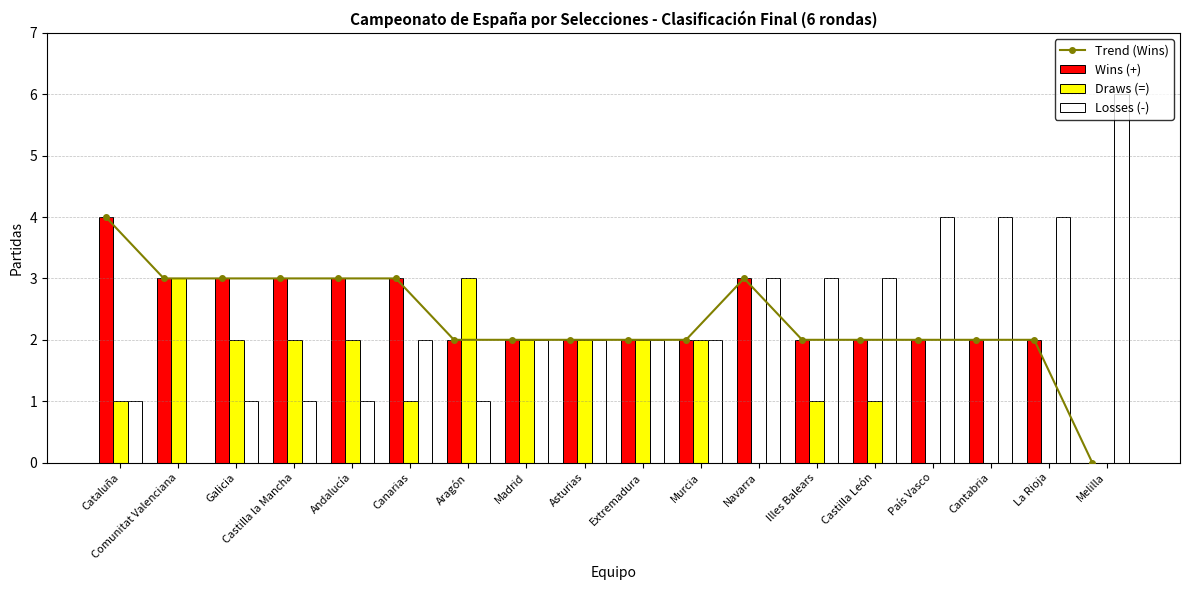

What is the sum of all Losses (-) values?

42